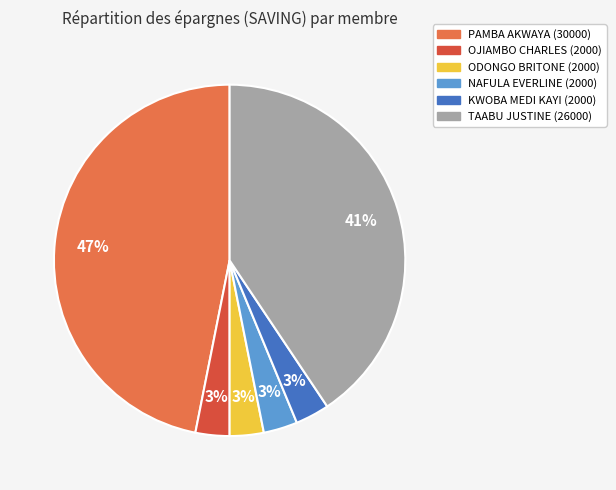

Which category has the biggest portion of the pie?

PAMBA AKWAYA